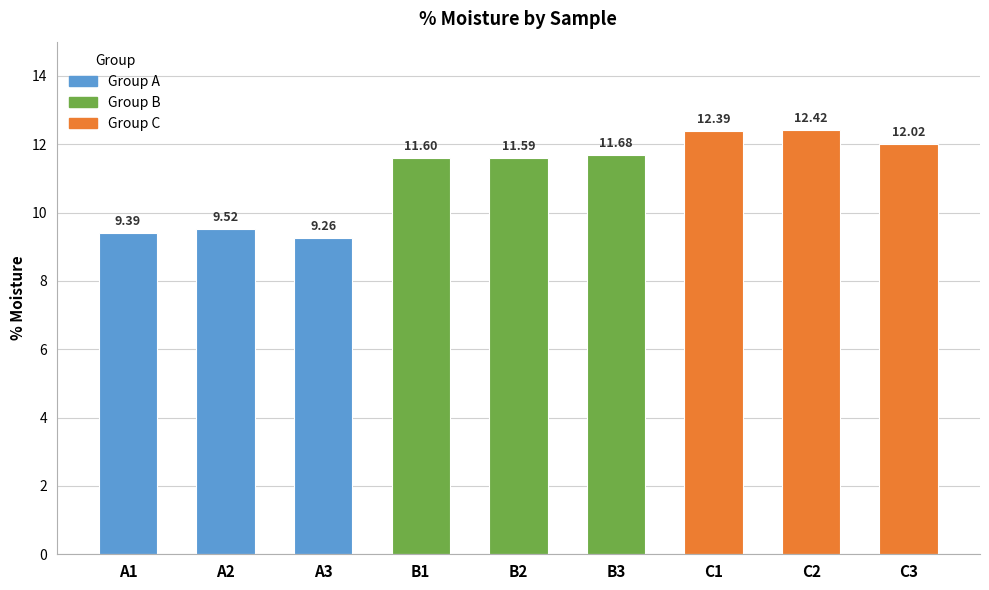

List the labels in order of value, smallest first.

A3, A1, A2, B2, B1, B3, C3, C1, C2